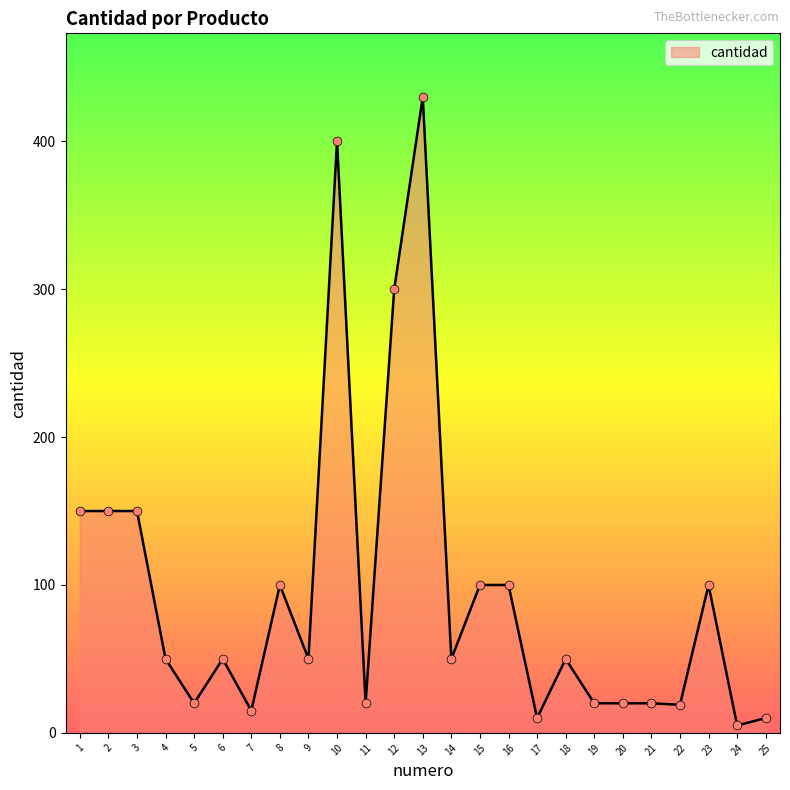

Which has a higher value, 21 or 9?

9